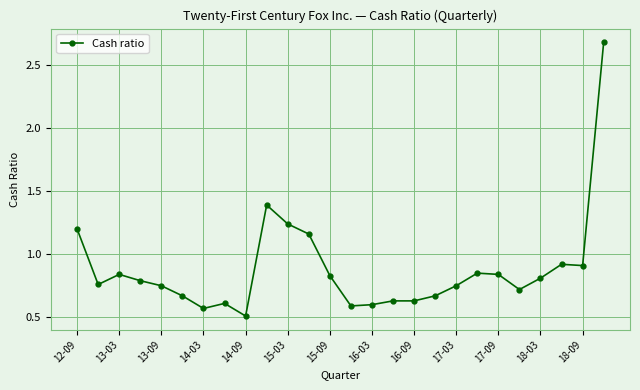

What is the smallest value displayed?

0.5